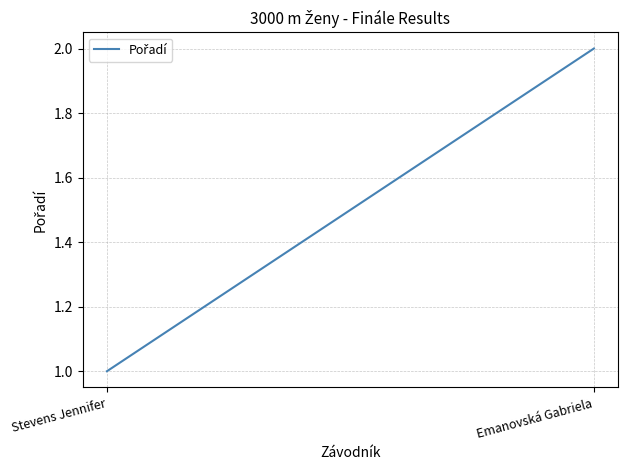

What is the ratio of the value at Emanovská Gabriela to the value at Stevens Jennifer?

2.0